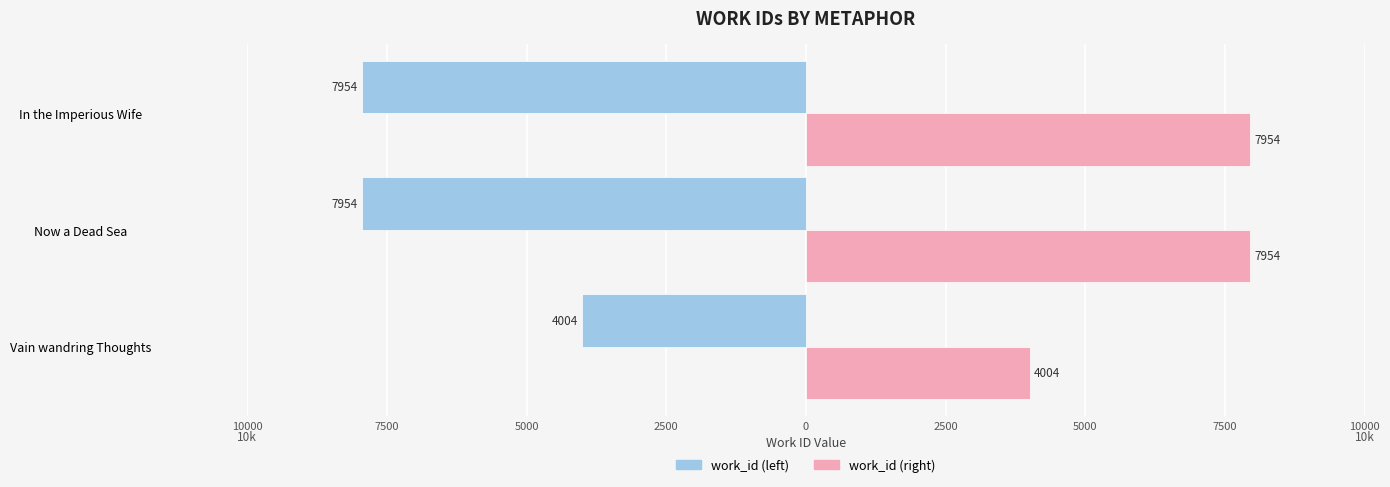

What are all the series names shown in the legend?

work_id (left), work_id (right)